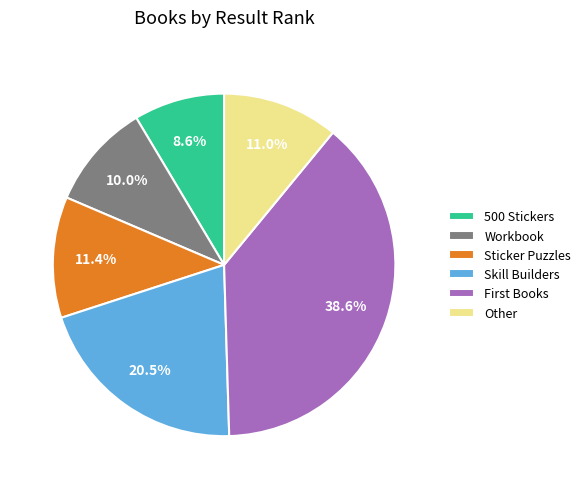

What portion of the pie excludes Sticker Puzzles?

88.6%